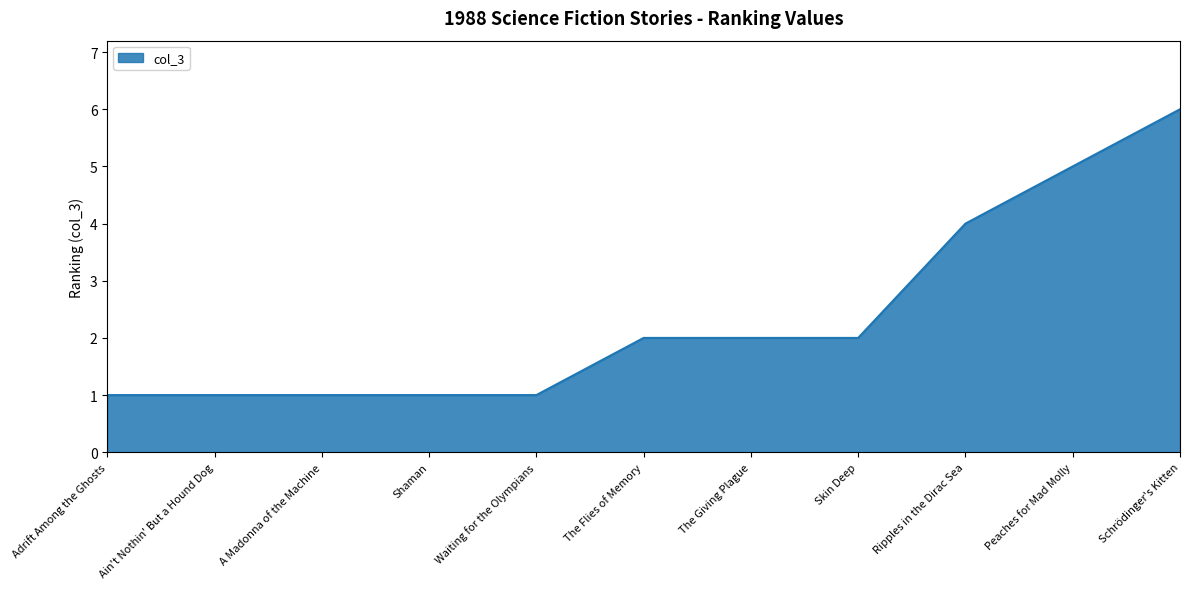

Which has a higher value, The Flies of Memory or Ripples in the Dirac Sea?

Ripples in the Dirac Sea